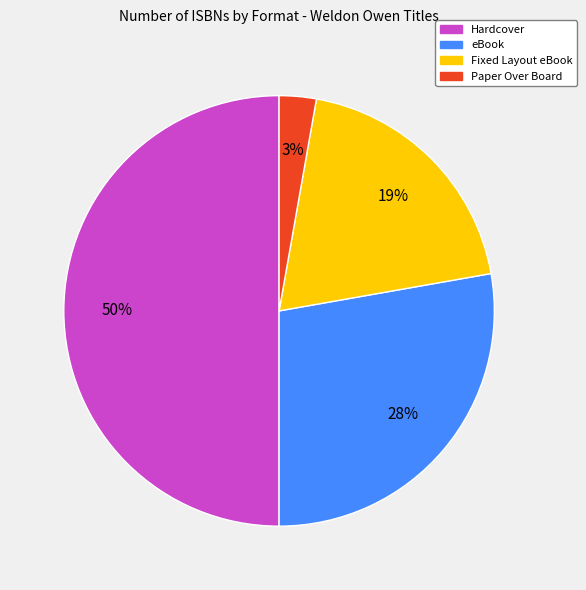

Between Paper Over Board and eBook, which is larger?

eBook